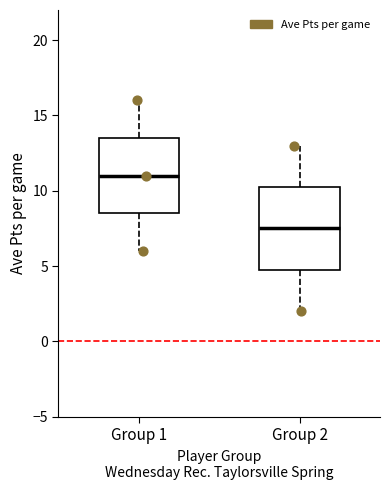

Comparing the boxes themselves (not the whiskers), which one is the tallest?

Group 2